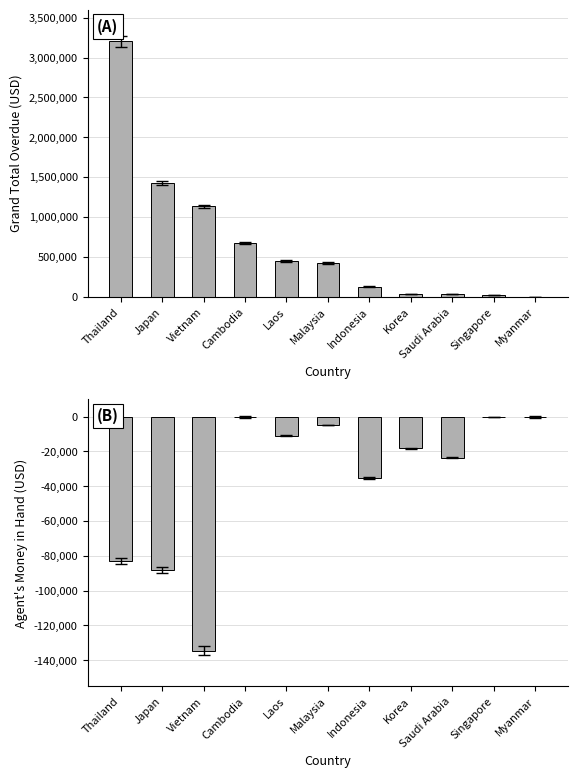

Is the value of Agent money (money in hand) at Laos greater than the value of Grand total overdue at Japan?

No